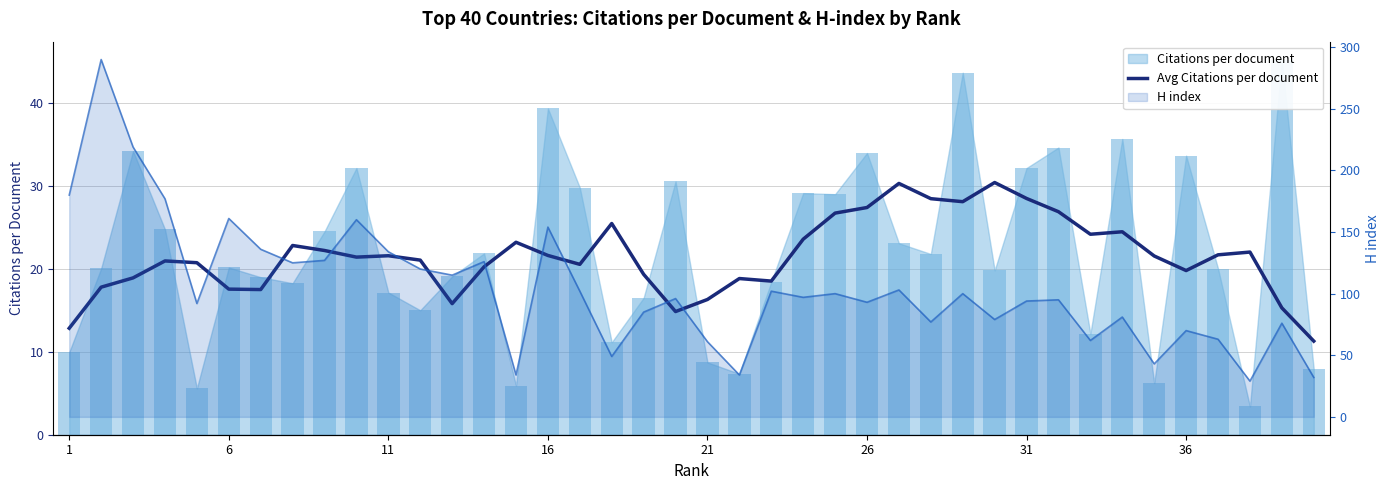

True or false: the data shows 6.4 at 19.

False